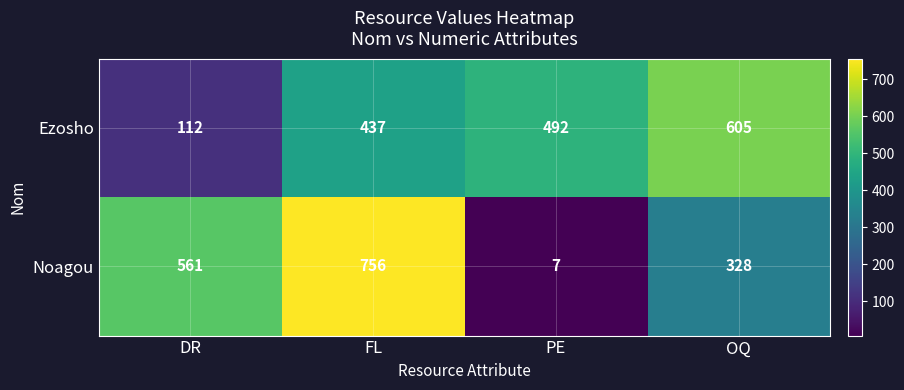

Reading right to left, list all the values displayed in this chart.

Ezosho: OQ=605	PE=492	FL=437	DR=112
Noagou: OQ=328	PE=7	FL=756	DR=561